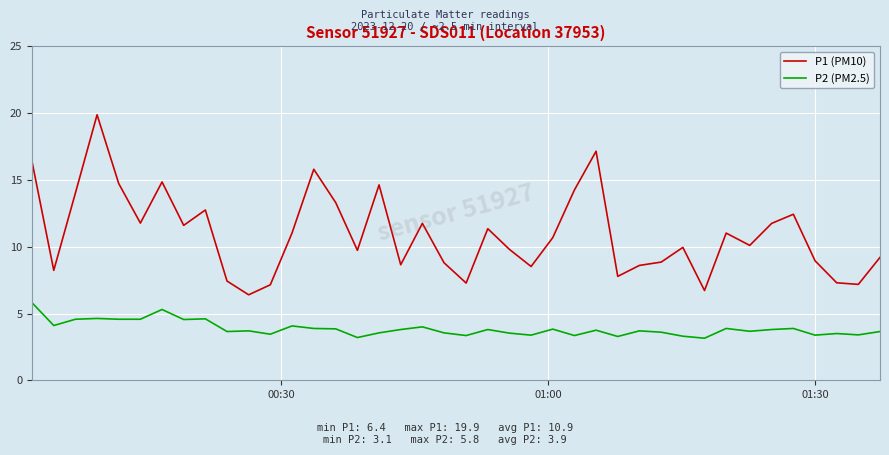

What is the sum of all P2 (PM2.5) values?

154.6